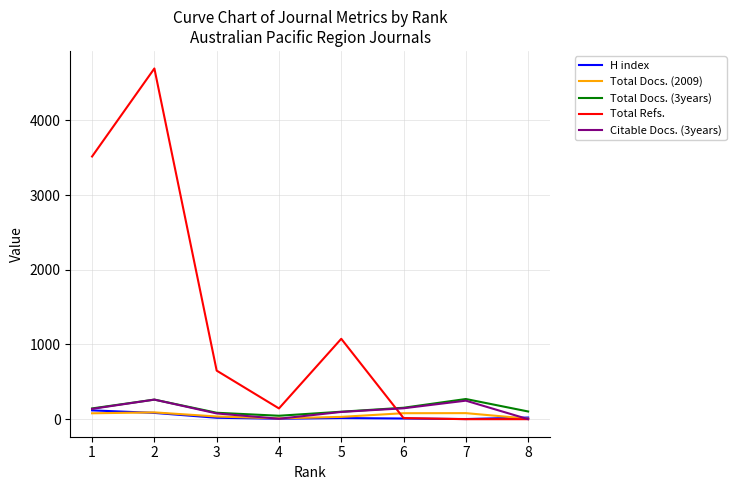

What is the maximum value shown in the chart?

4694